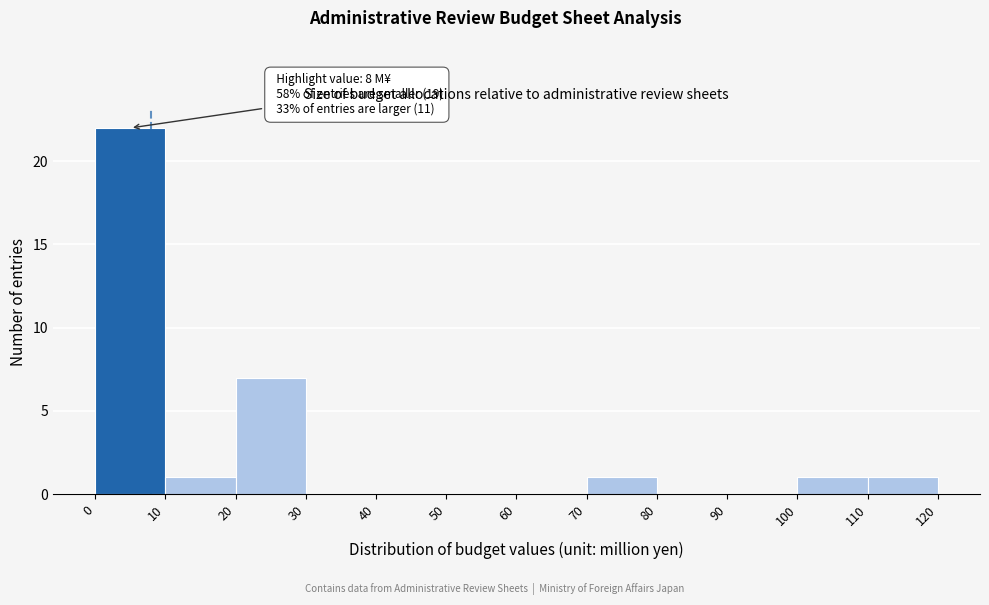

Which range on the x-axis has the tallest bar?

0 to 10